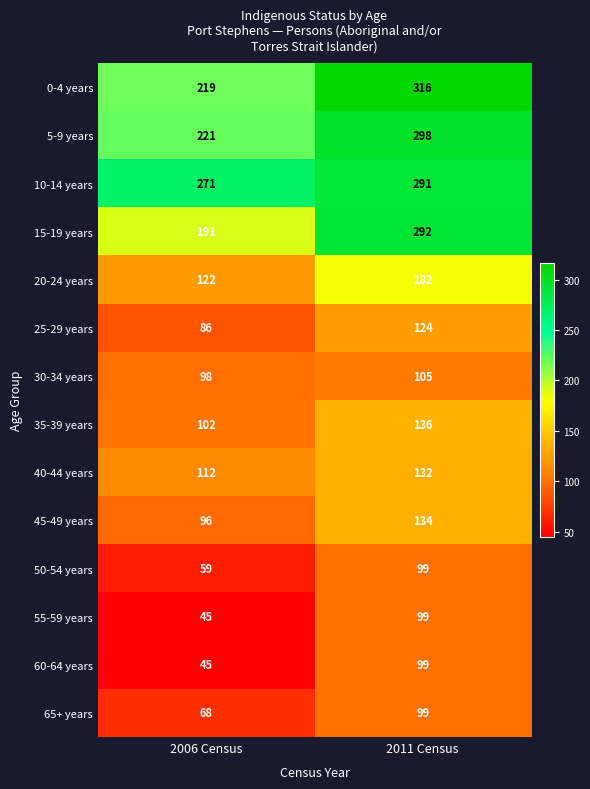

Reading left to right, what are all the values shown in this chart?

0-4 years: 219	316
5-9 years: 221	298
10-14 years: 271	291
15-19 years: 191	292
20-24 years: 122	182
25-29 years: 86	124
30-34 years: 98	105
35-39 years: 102	136
40-44 years: 112	132
45-49 years: 96	134
50-54 years: 59	99
55-59 years: 45	99
60-64 years: 45	99
65+ years: 68	99